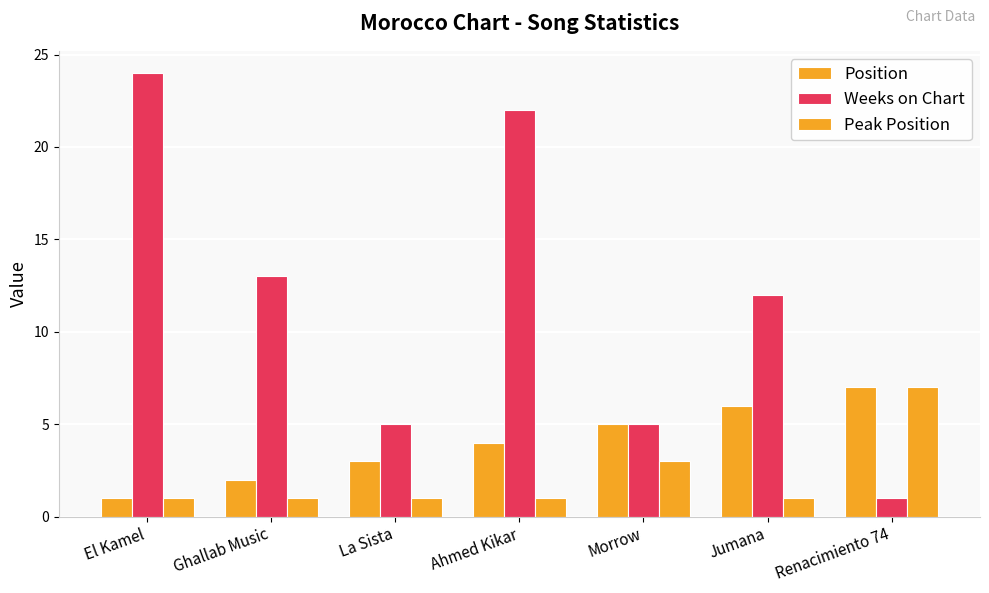

What is the greatest value displayed?

24